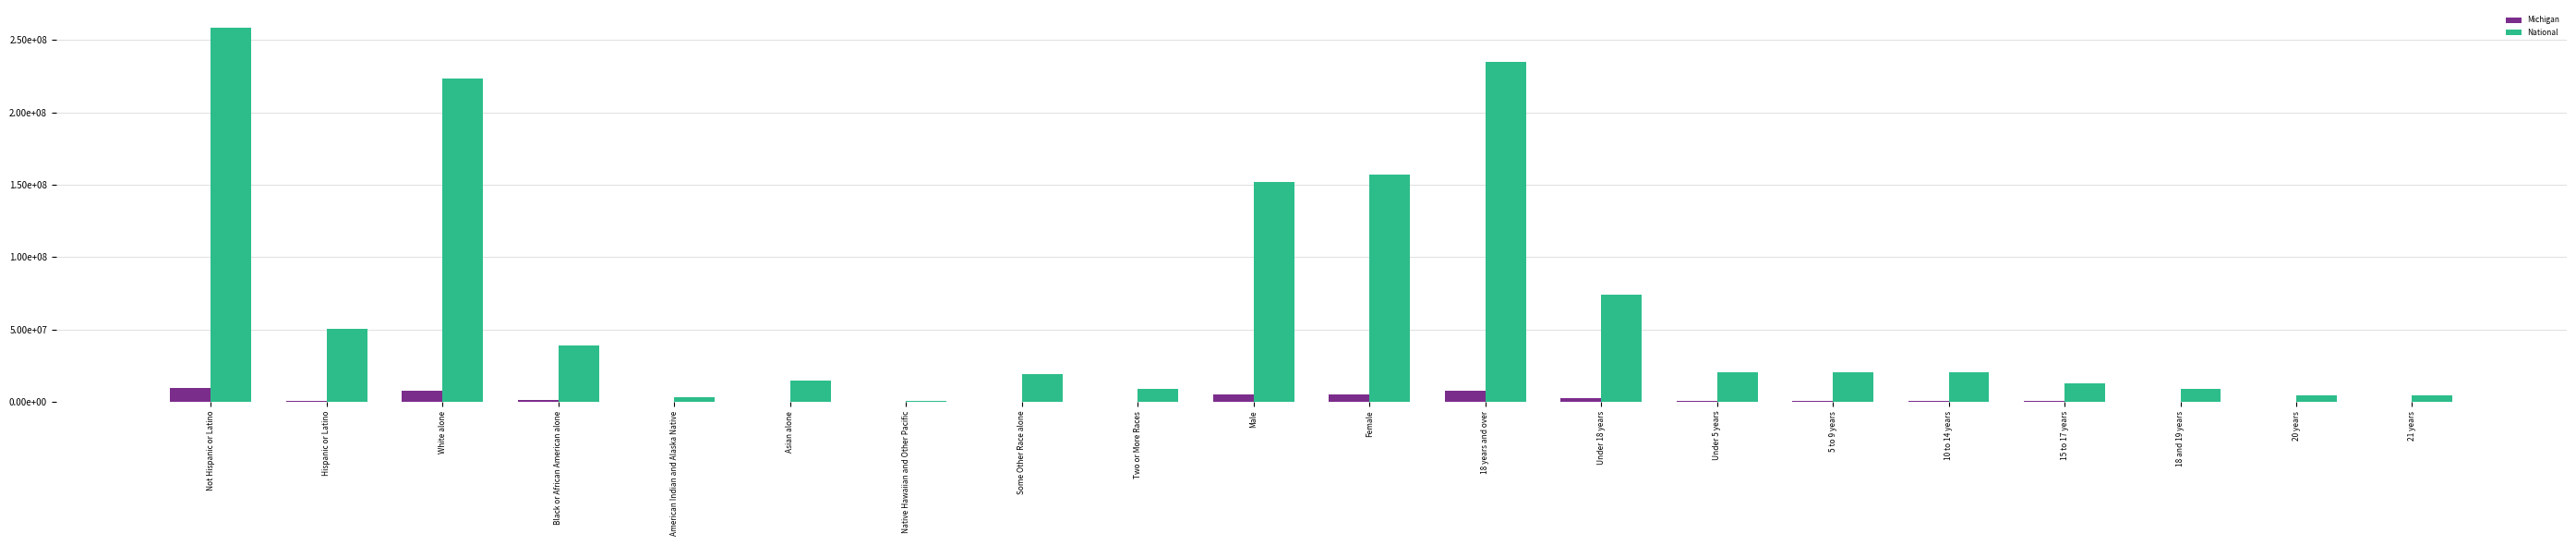

List the series in order of their peak value, lowest first.

Michigan, National